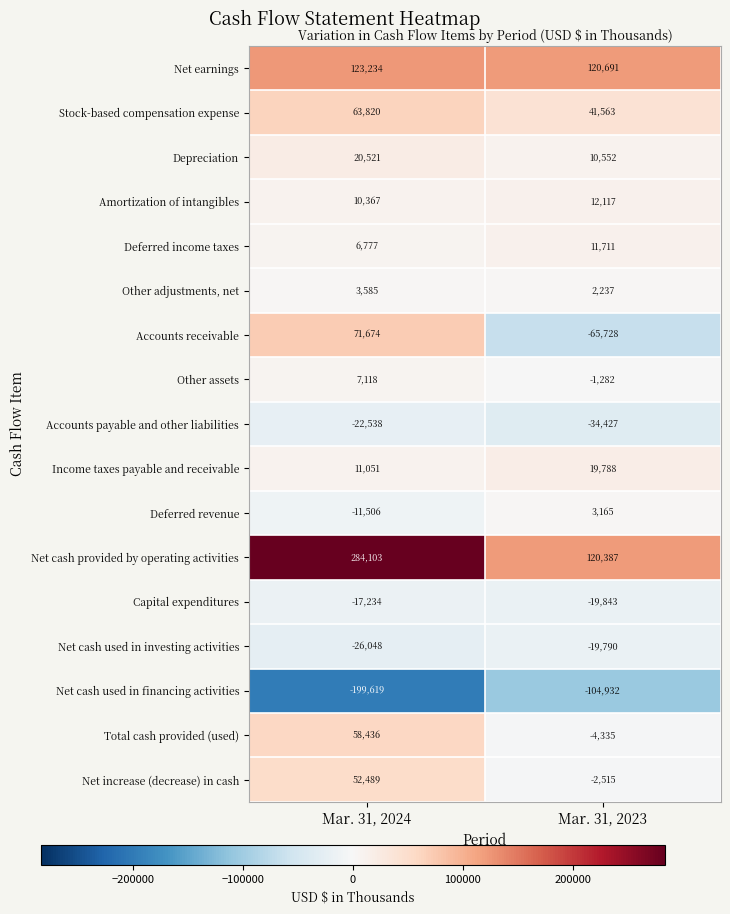

What is the difference between the Net earnings values at Mar. 31, 2023 and Mar. 31, 2024?

2543